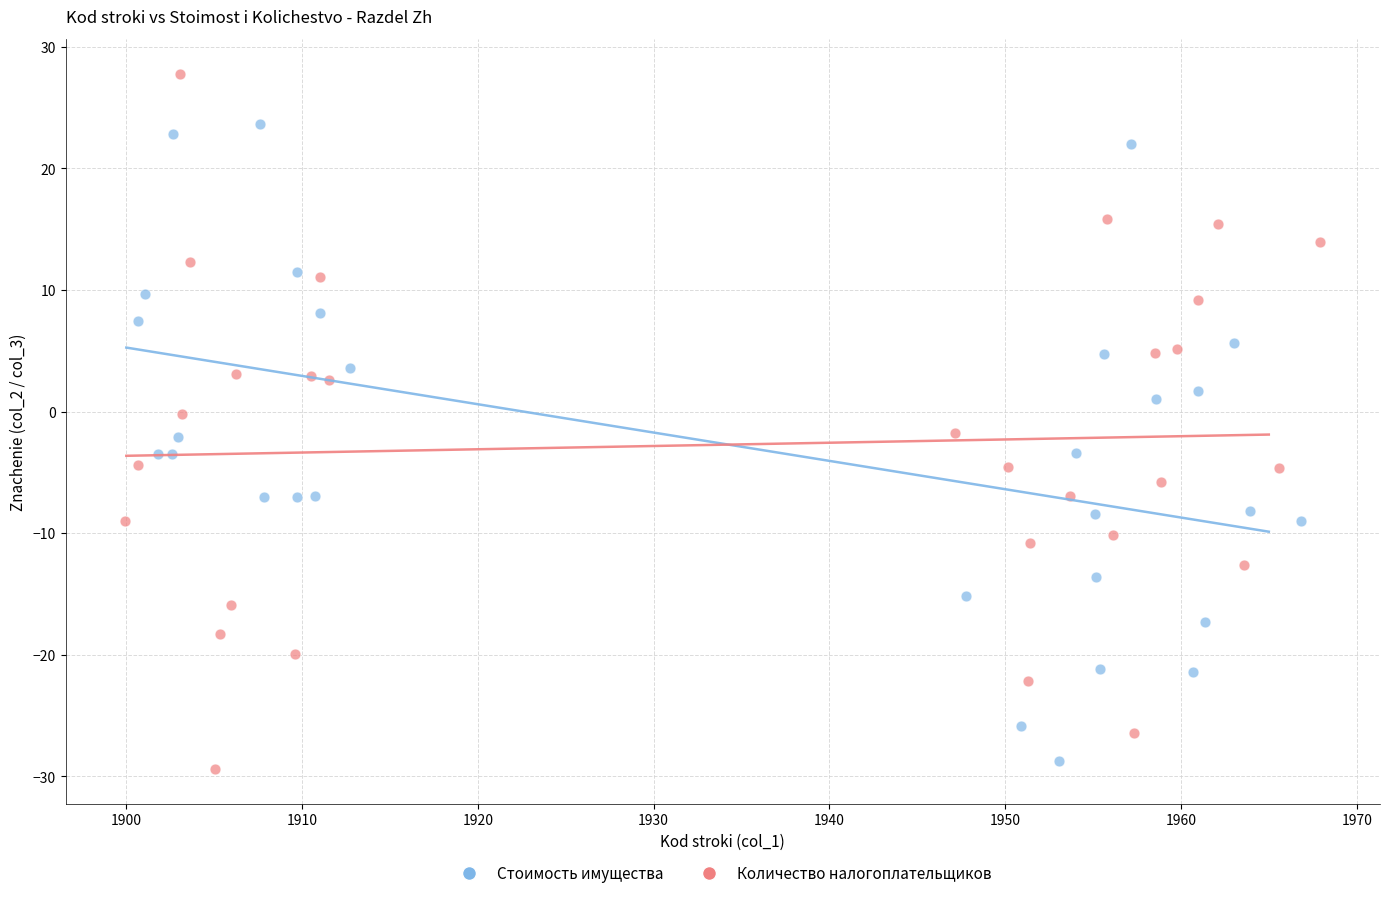

Which series contains the highest Y value?

Количество налогоплательщиков